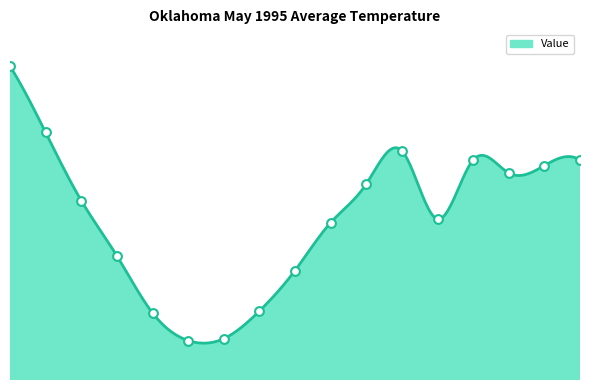

Between 7 and 12, which is larger?

12